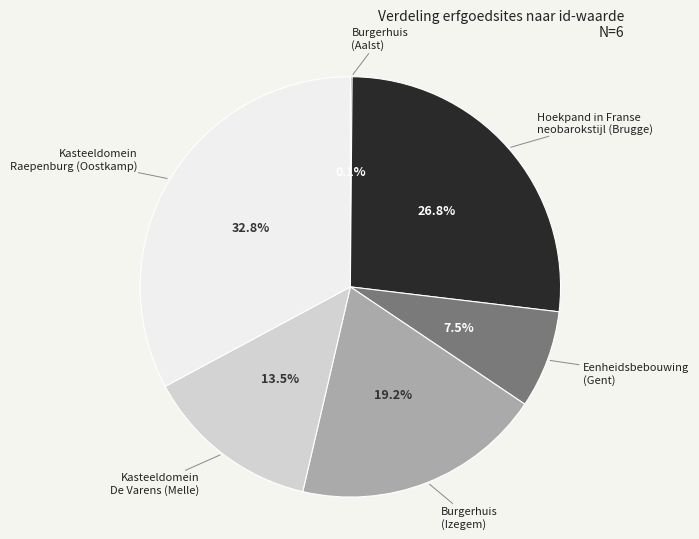

Approximately how many times larger is the value at Hoekpand in Franse neobarokstijl (Brugge) compared to Burgerhuis (Izegem)?

1.4